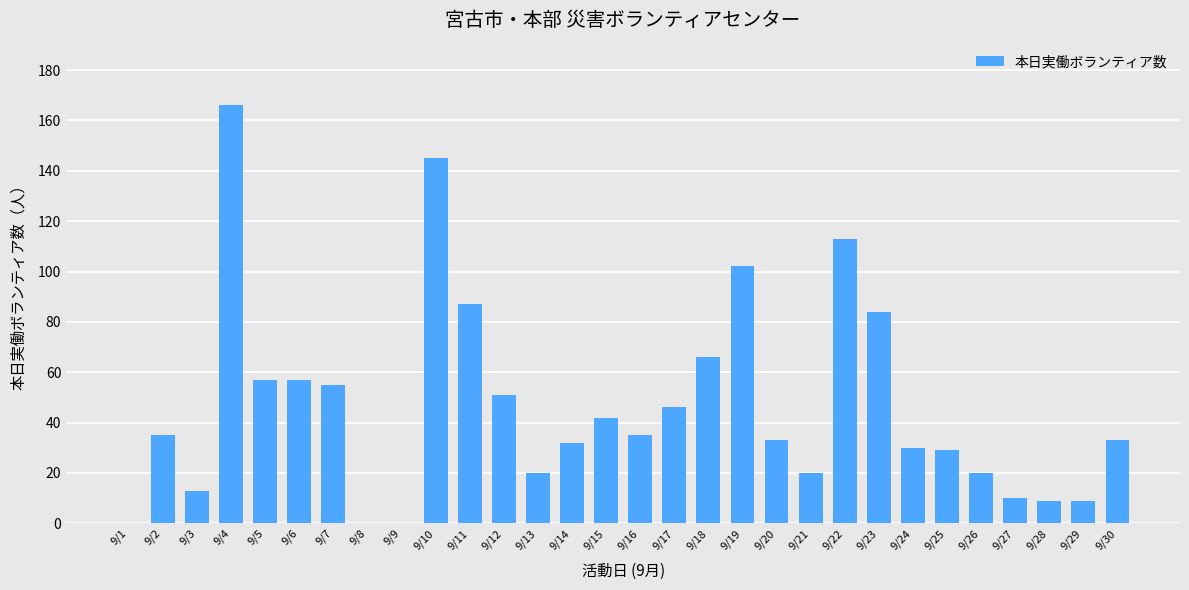

Between 9/29 and 9/8, which is larger?

9/29